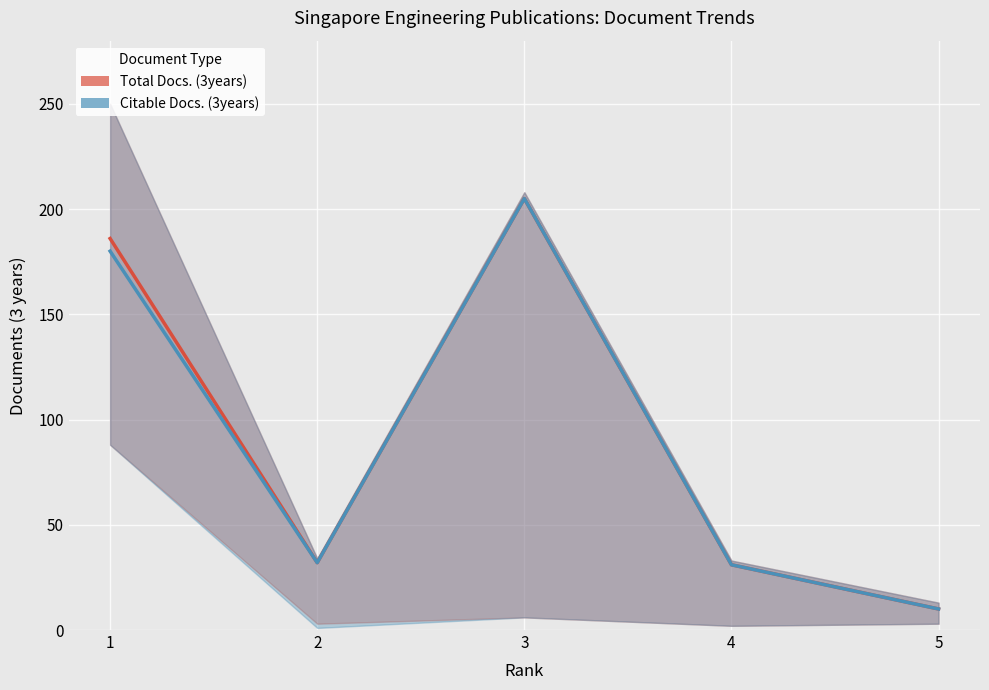

Rank the categories by Total Docs. (3years) value from highest to lowest.

3, 1, 2, 4, 5